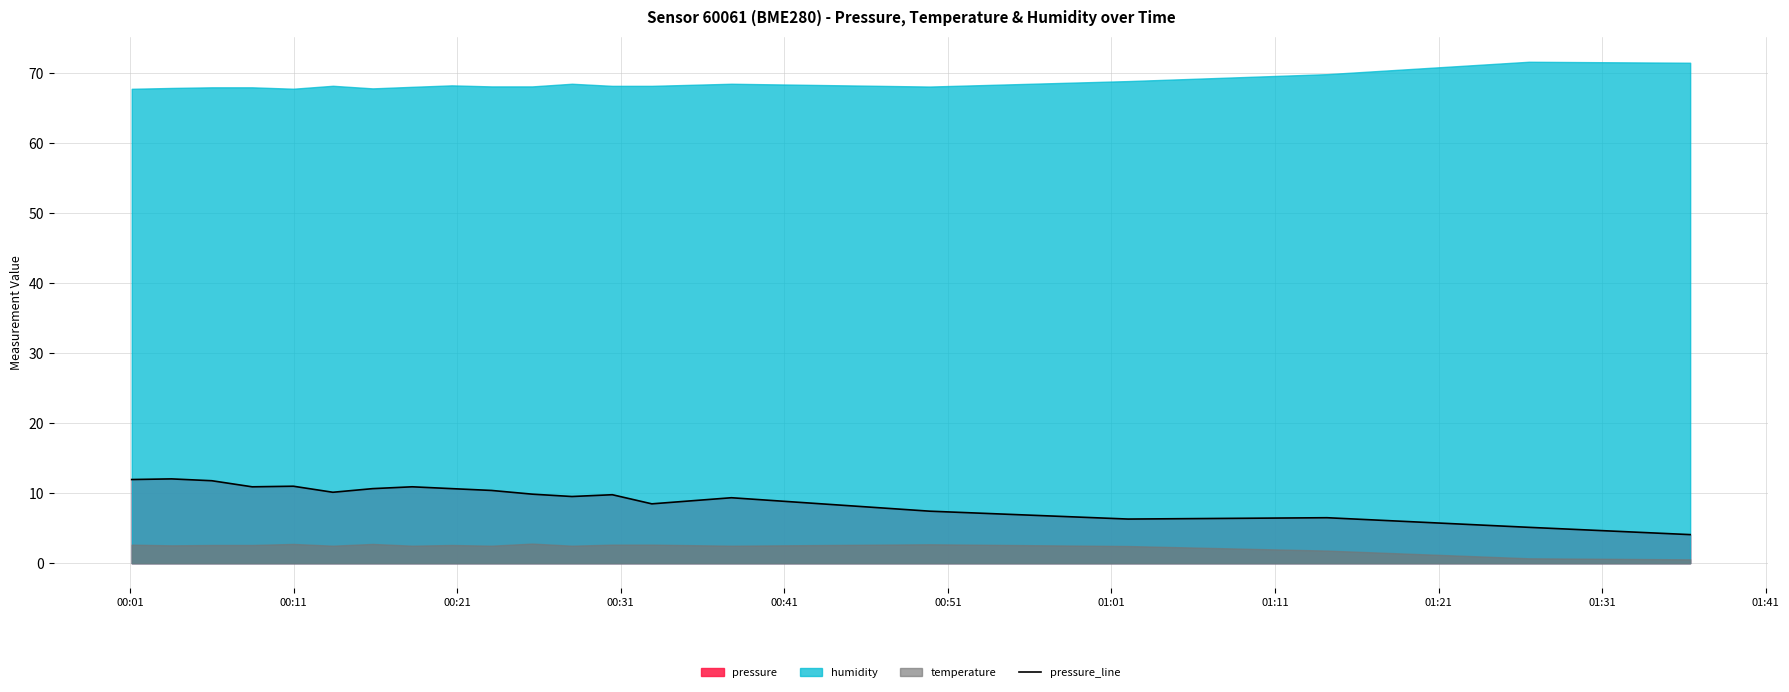

What is the maximum value for pressure_line?

12.0